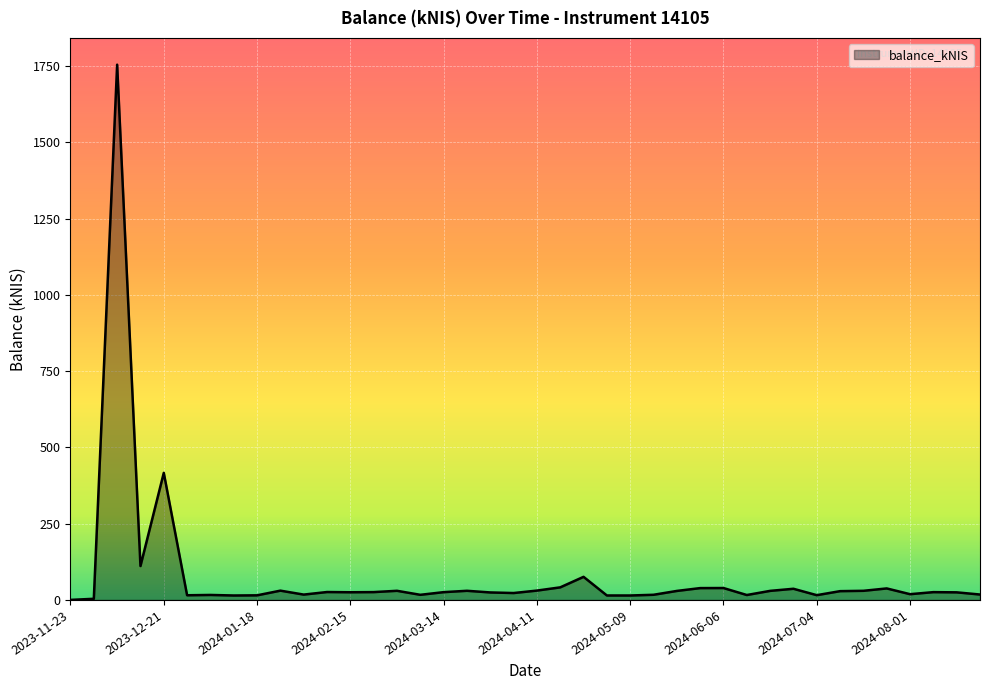

What is the maximum value shown in the chart?

1754.2